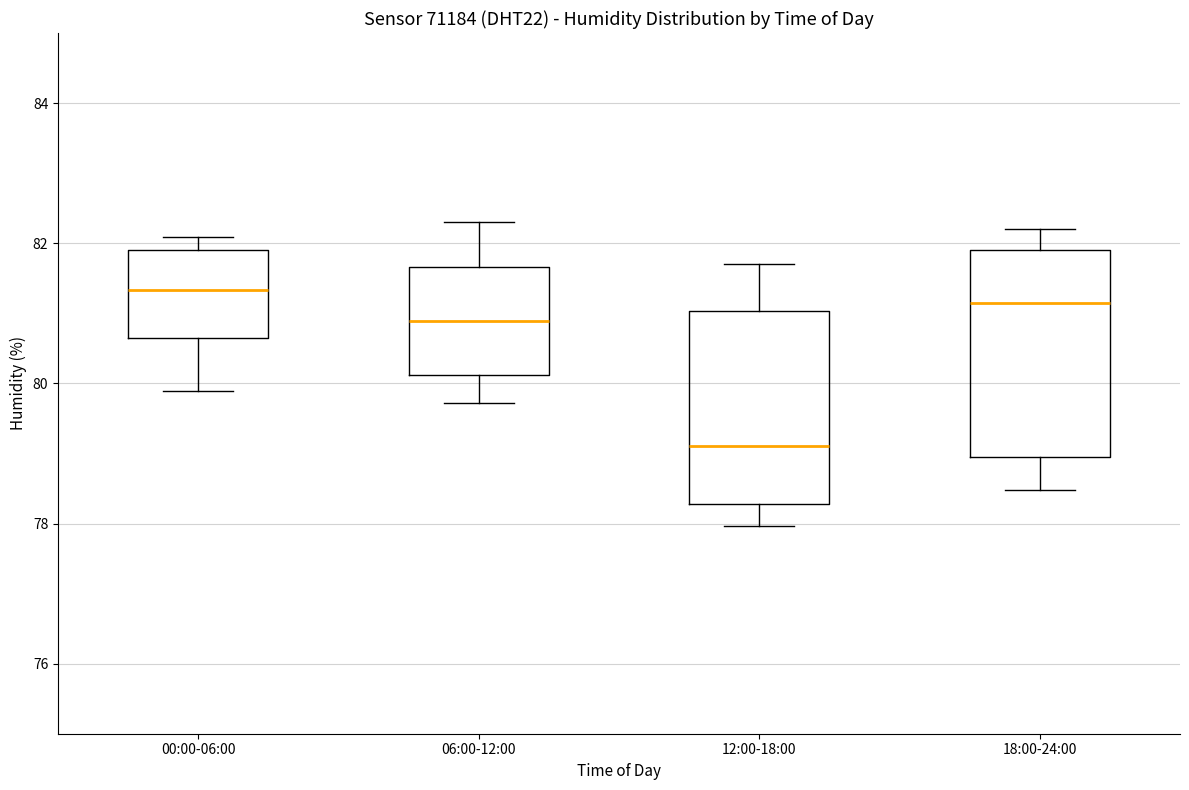

Reading left to right, transcribe this box plot: for each box, give where its median line is, the range the box spans, and where its two whiskers end, as read against the y-axis. The values are not printed on the chart, so give them approximately, as read against the axis.

00:00-06:00: median 81.4, box 80.6 to 82.0, whiskers 79.8 to 82.0 (just above the box's upper edge)
06:00-12:00: median 80.8, box 80.2 to 81.6, whiskers 79.8 to 82.4
12:00-18:00: median 79.2, box 78.2 to 81.0, whiskers 78.0 to 81.8
18:00-24:00: median 81.2, box 79.0 to 82.0, whiskers 78.4 to 82.2